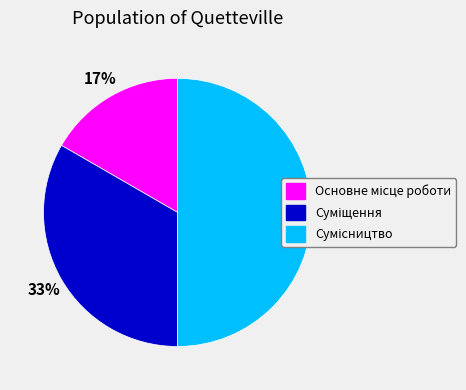

To the nearest percent, what is the average slice percentage?

33%